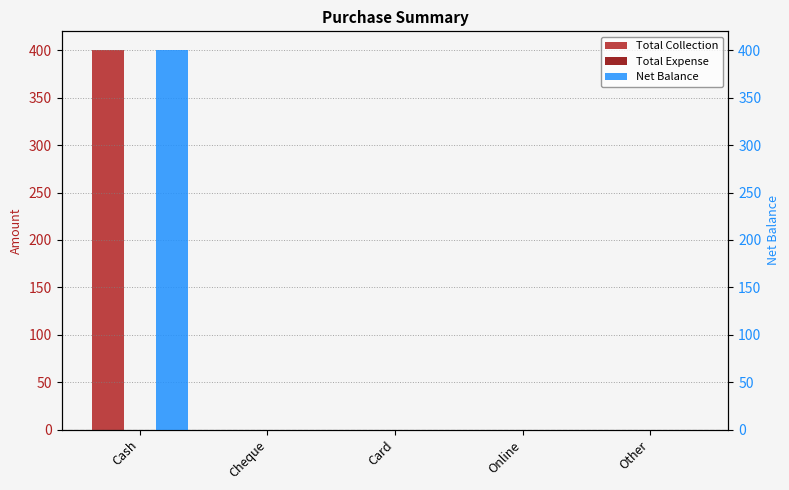

Are the bars horizontal?

No